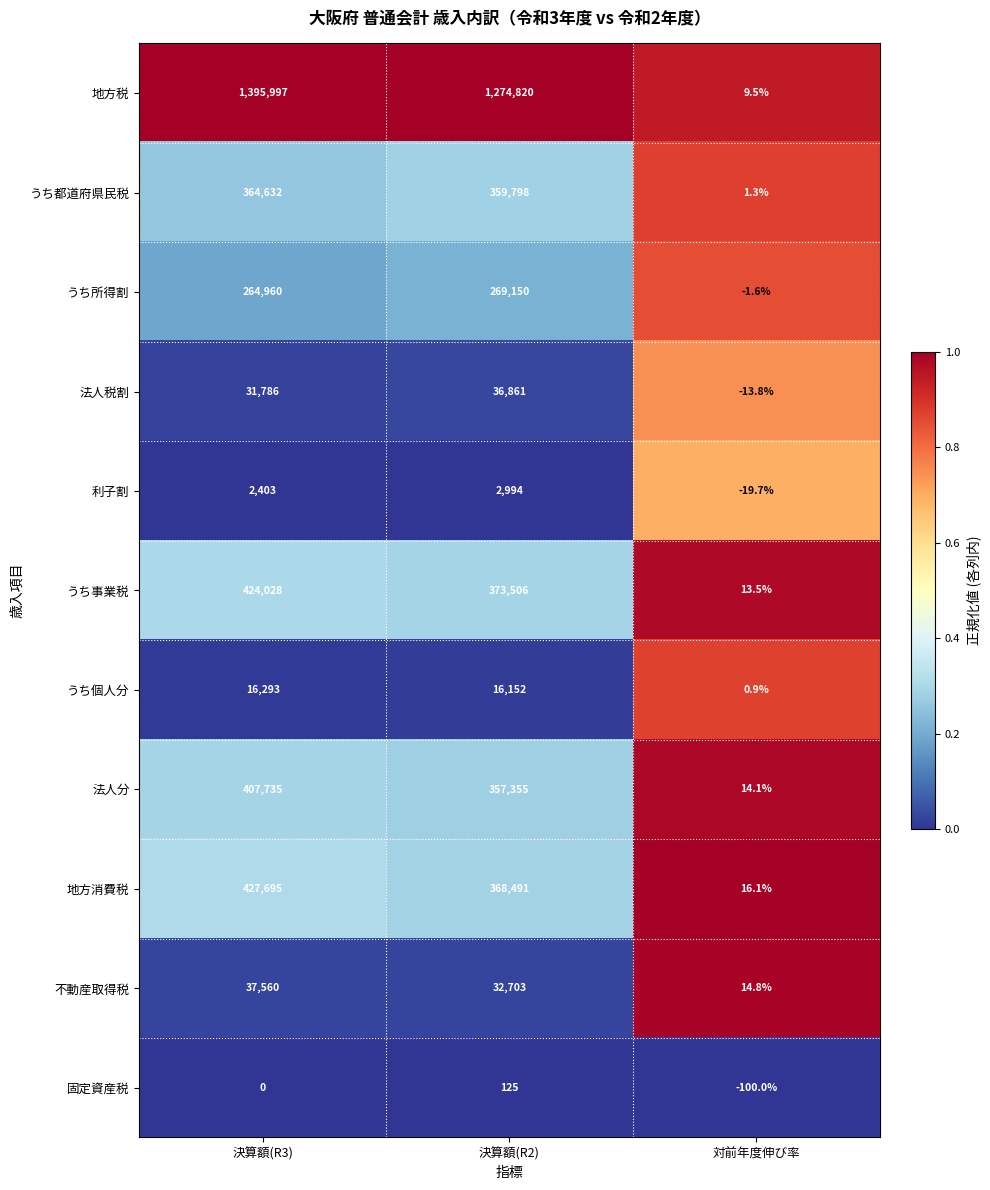

What is the total value across all series at 対前年度伸び率?

-64.9